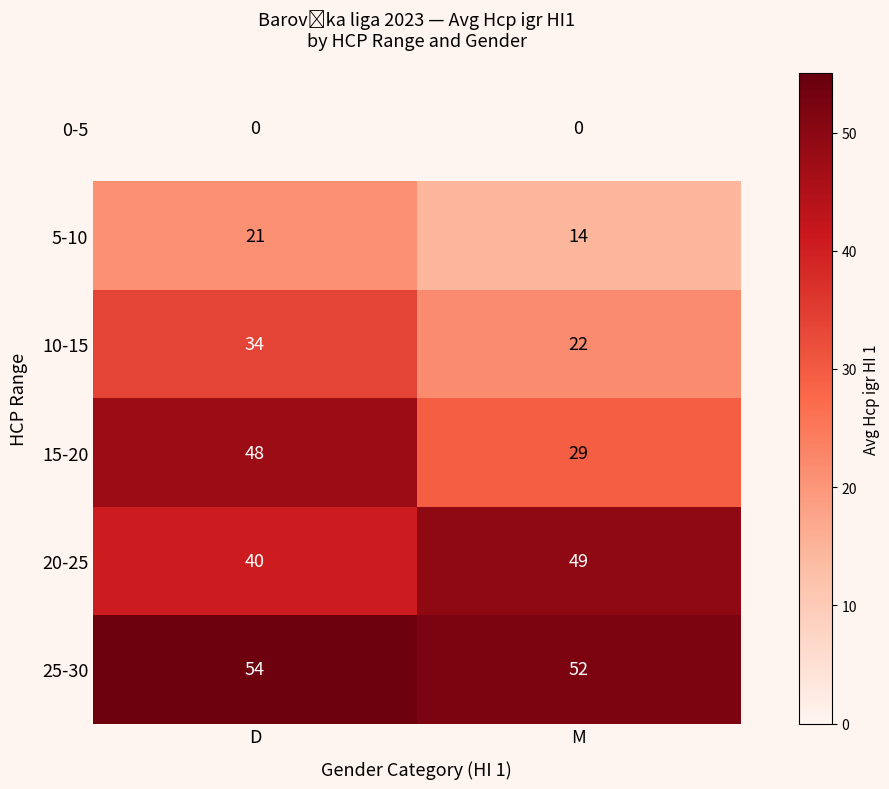

How many categories are shown in the chart?

2